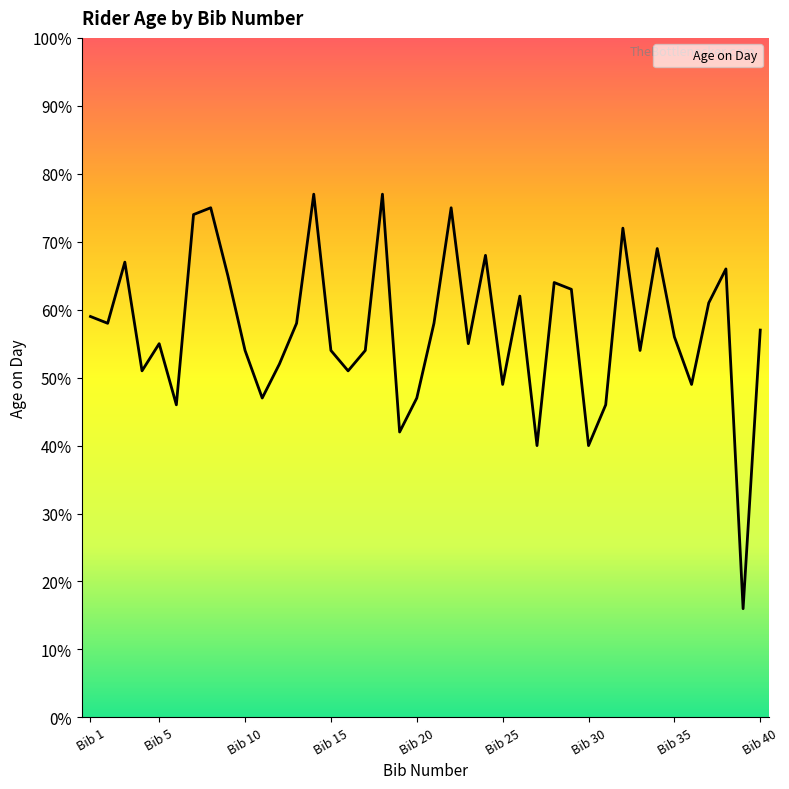

What is the average value?

57.1